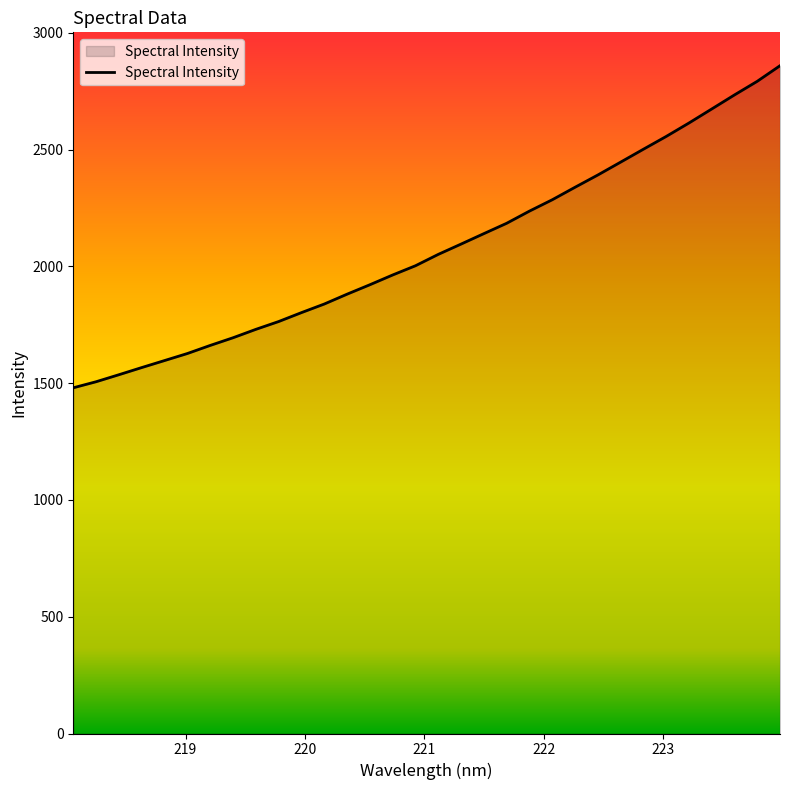

What is the greatest value displayed?

2859.2